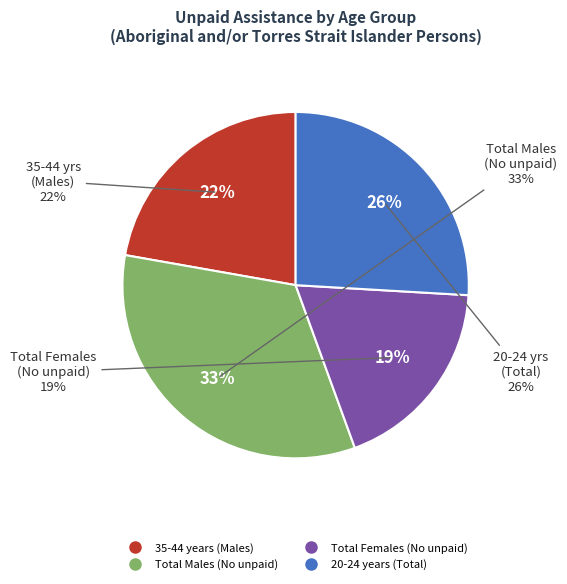

Does 20-24 years (Total) represent more than half of the total?

No